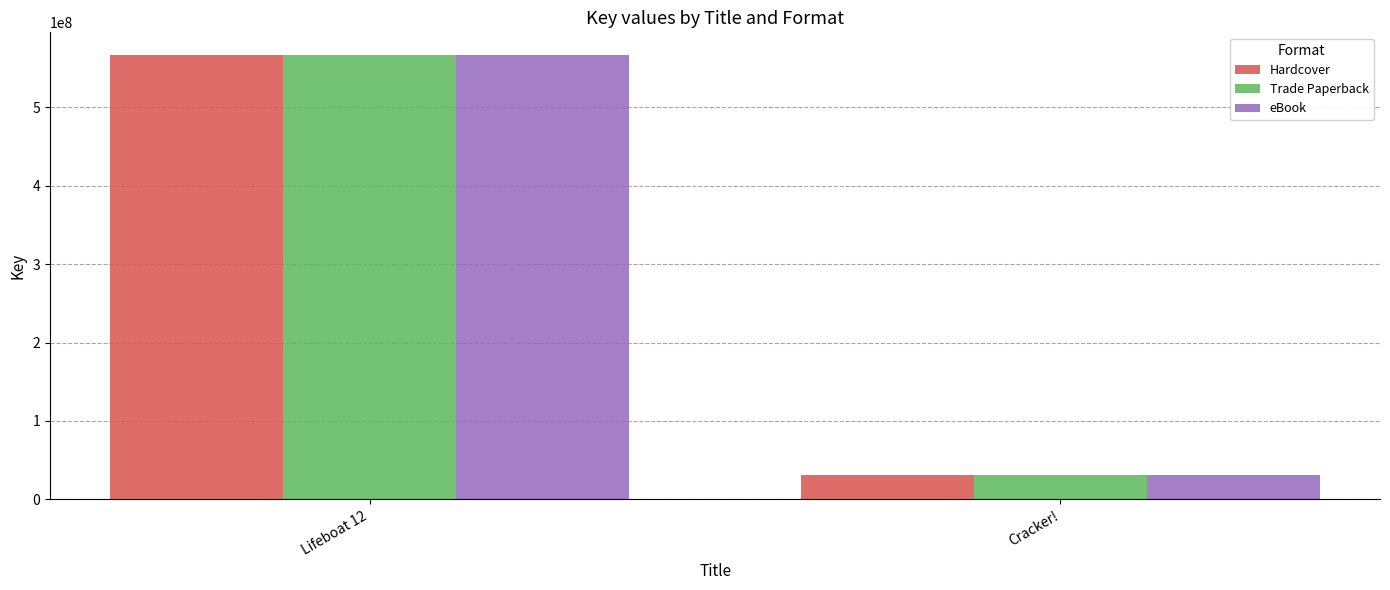

Does the chart contain stacked bars?

No